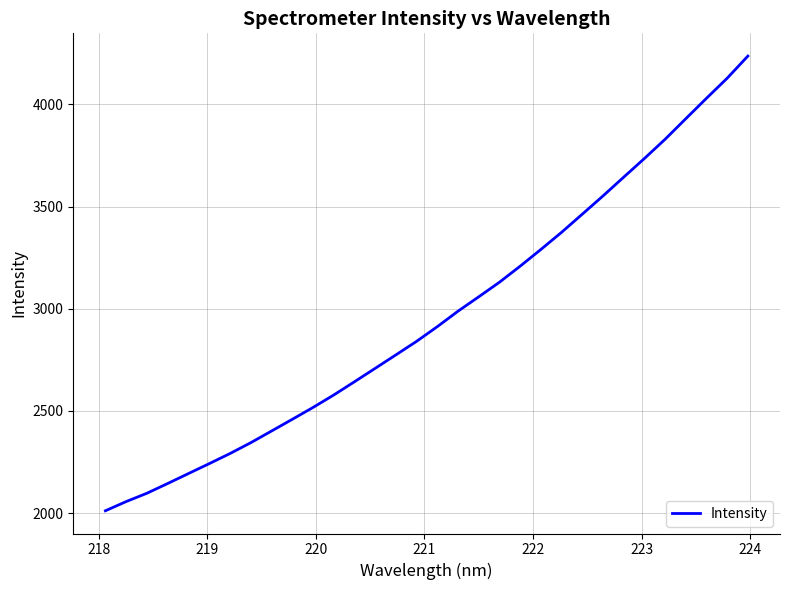

What is the smallest value displayed?

2011.4